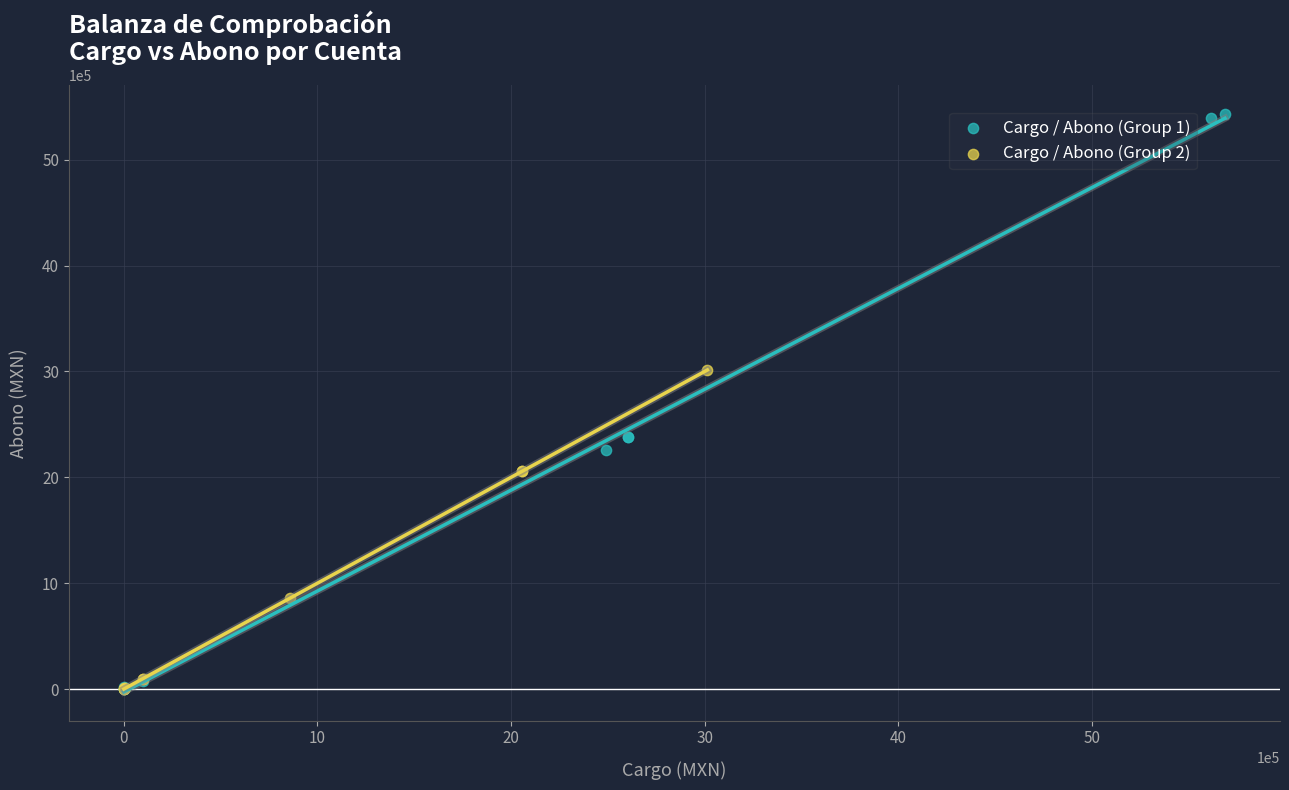

Which series contains the highest Y value?

Cargo / Abono (Group 1)